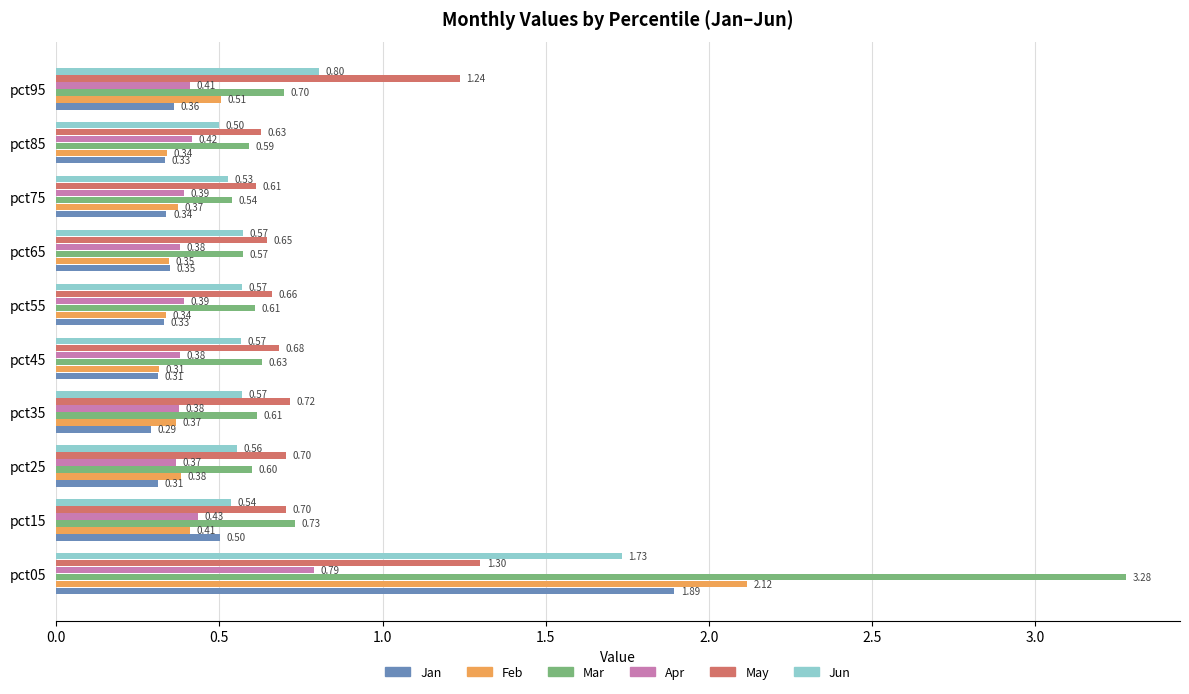

What is the average value of the Feb series?

0.5